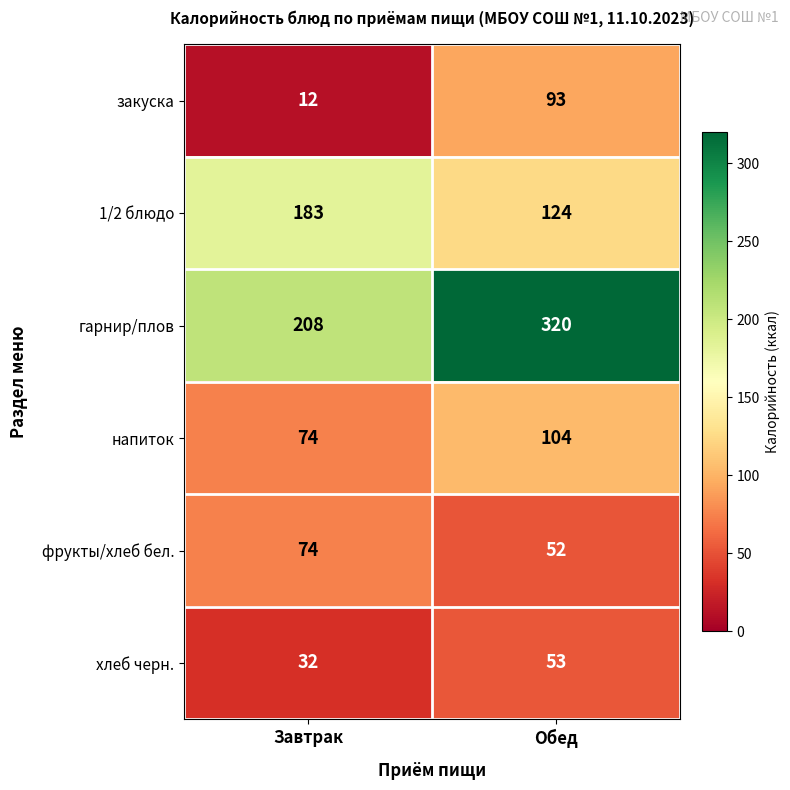

Reading left to right, transcribe all the data shown in this chart.

закуска: 12	93
1/2 блюдо: 183	124
гарнир/плов: 208	320
напиток: 74	104
фрукты/хлеб бел.: 74	52
хлеб черн.: 32	53